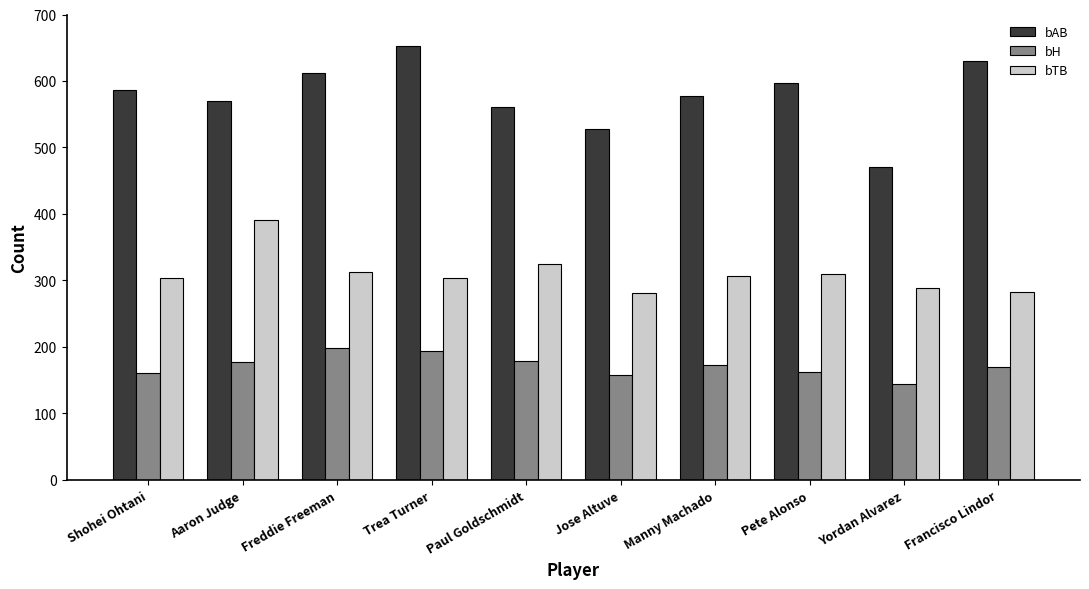

Which series has the largest range (max minus min)?

bAB